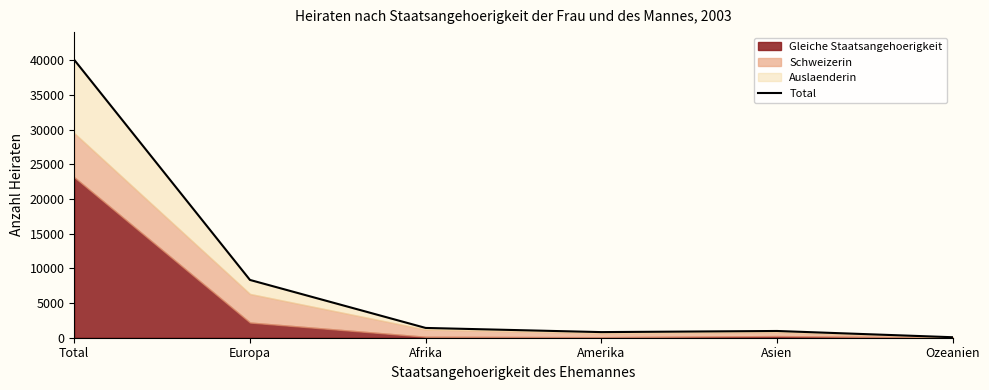

Reading right to left, extract all data points from this chart.

Ozeanien=71	Asien=972	Amerika=810	Afrika=1411	Europa=8331	Total=40056